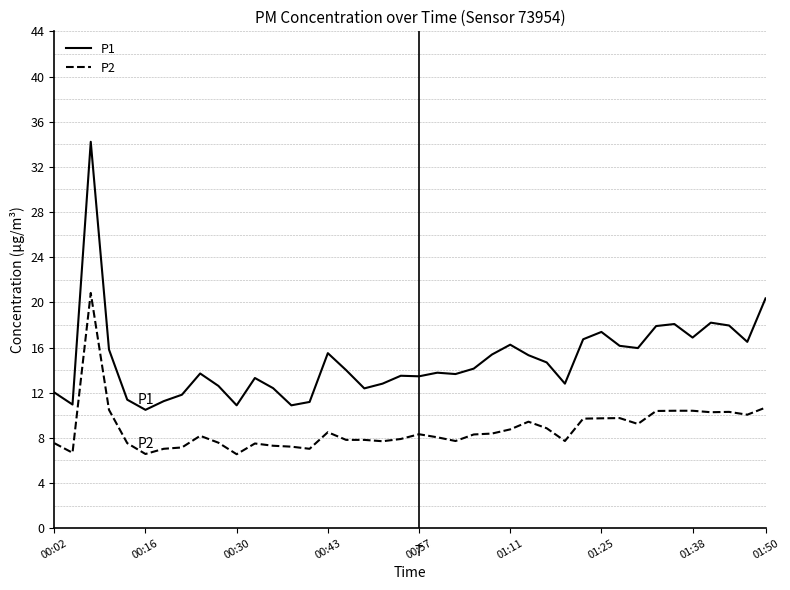

What is the difference between the maximum and minimum values in the P1 series?

23.7